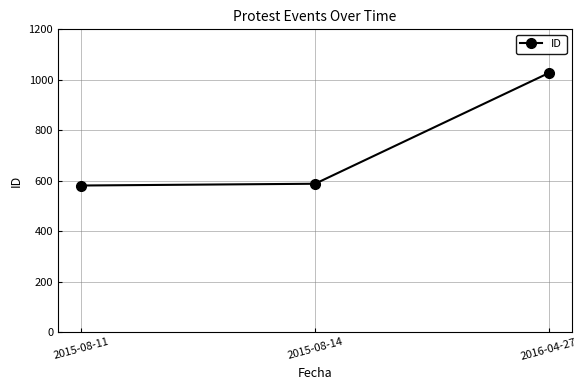

Where is the data nearest to the value 804?

2015-08-14